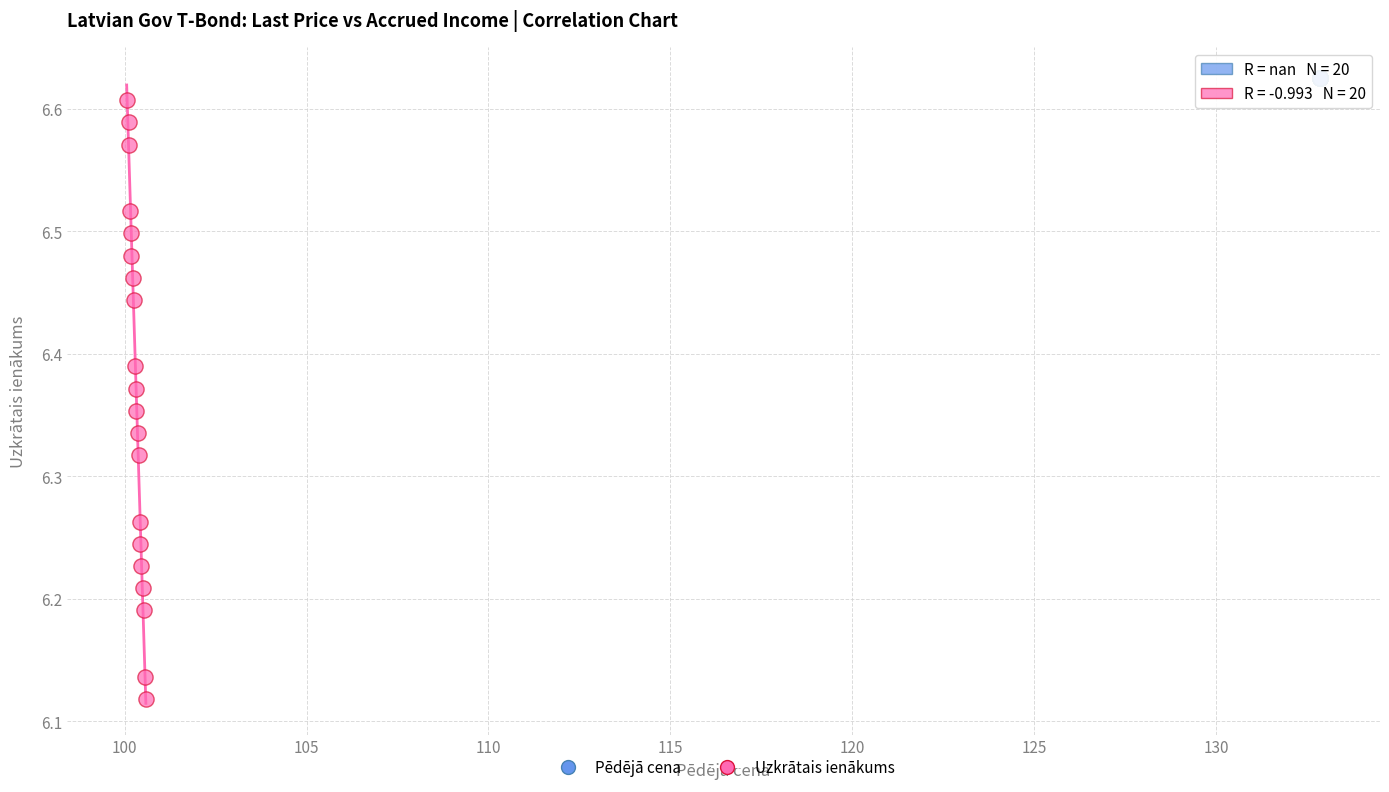

Which series contains the lowest Y value?

Uzkrātais ienākums